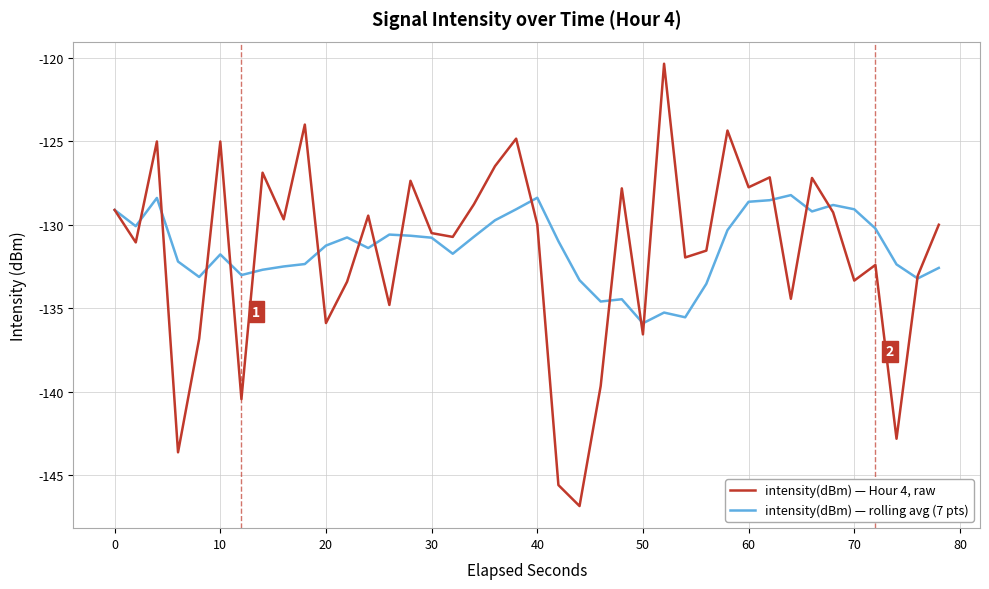

What is the maximum value shown in the chart?

-120.4